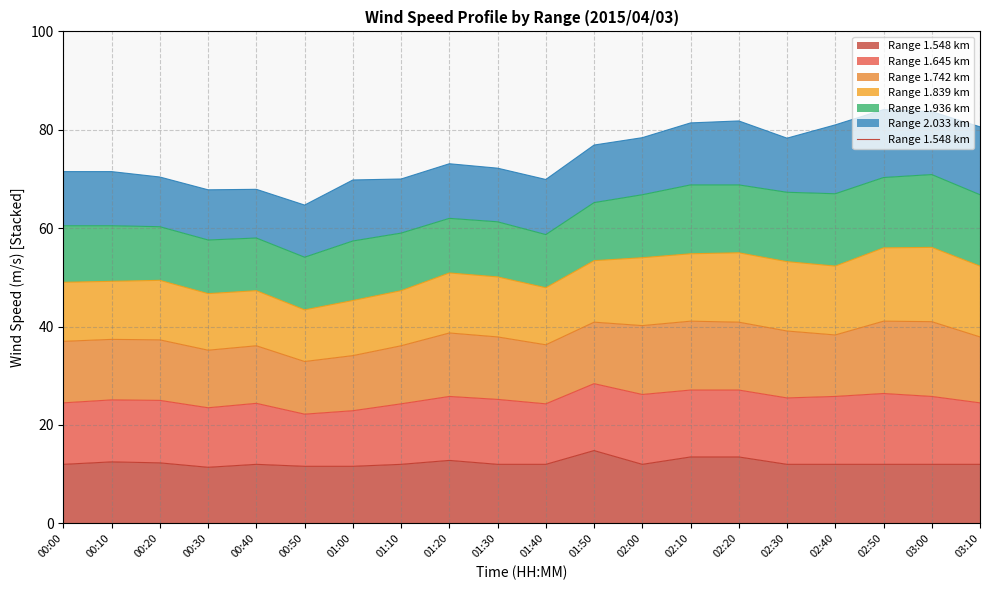

Does the chart display data point markers on the line(s)?

No